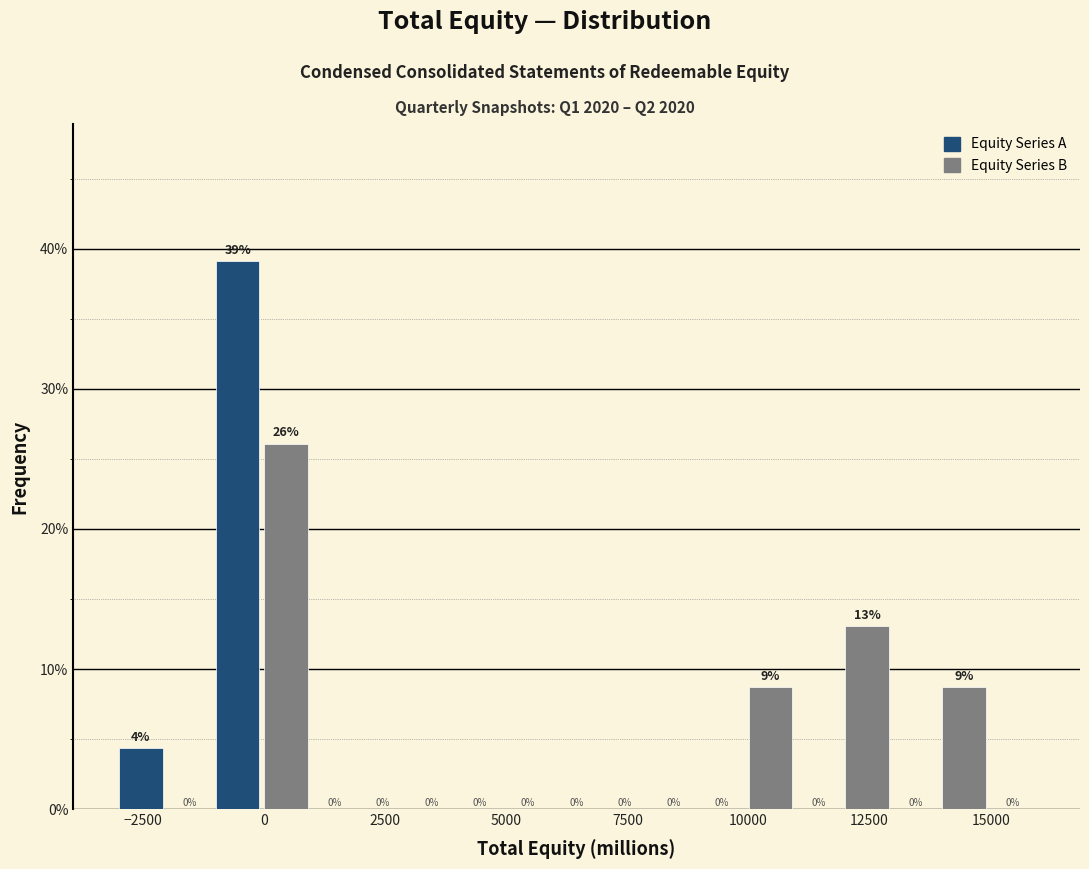

Around what value on the x-axis is the tallest bar? Give the approximate position of its centre, as read against the axis.

-500